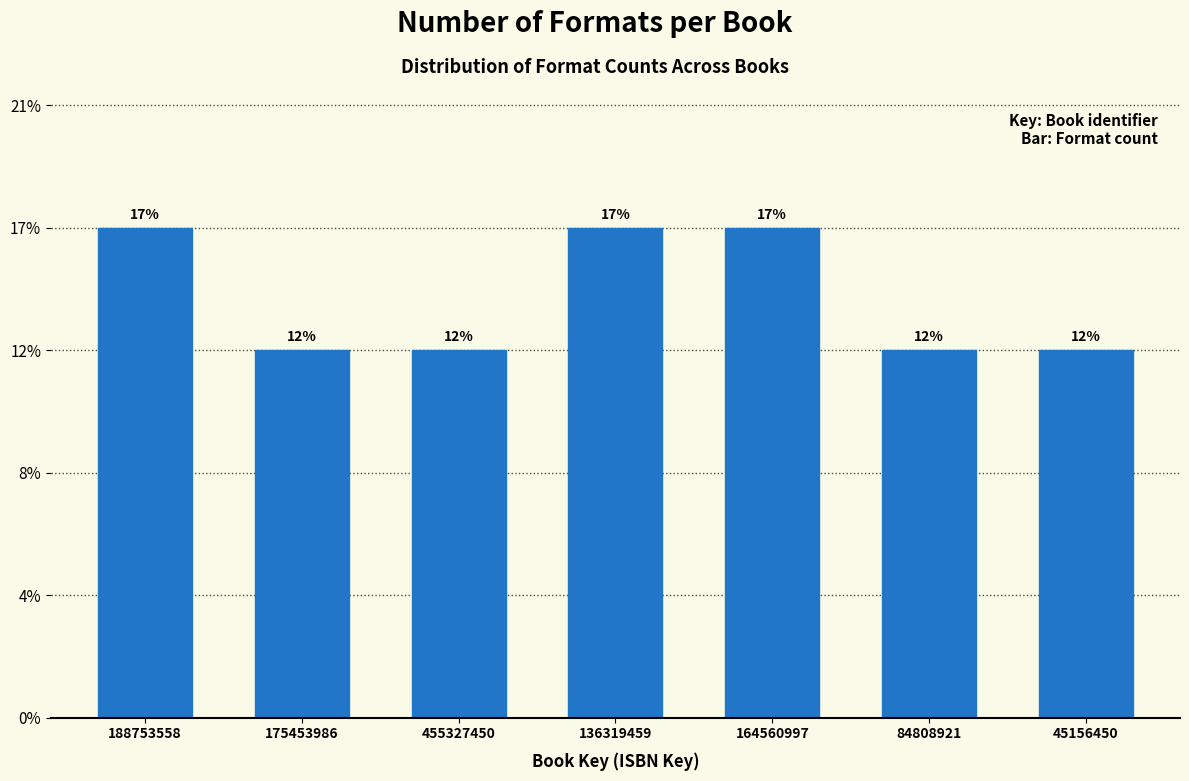

Are the bars horizontal?

No